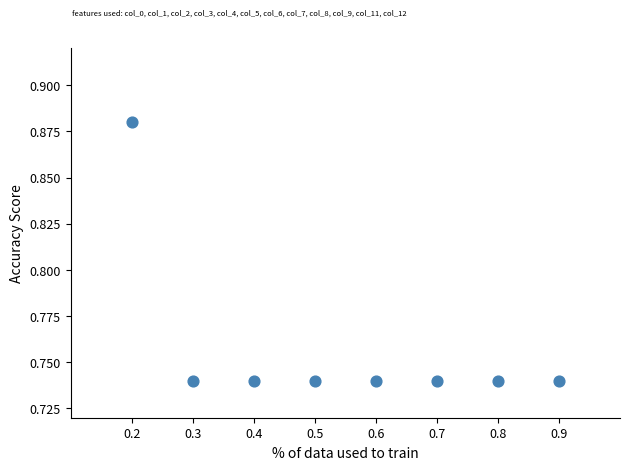

What is the average Y value?

0.8